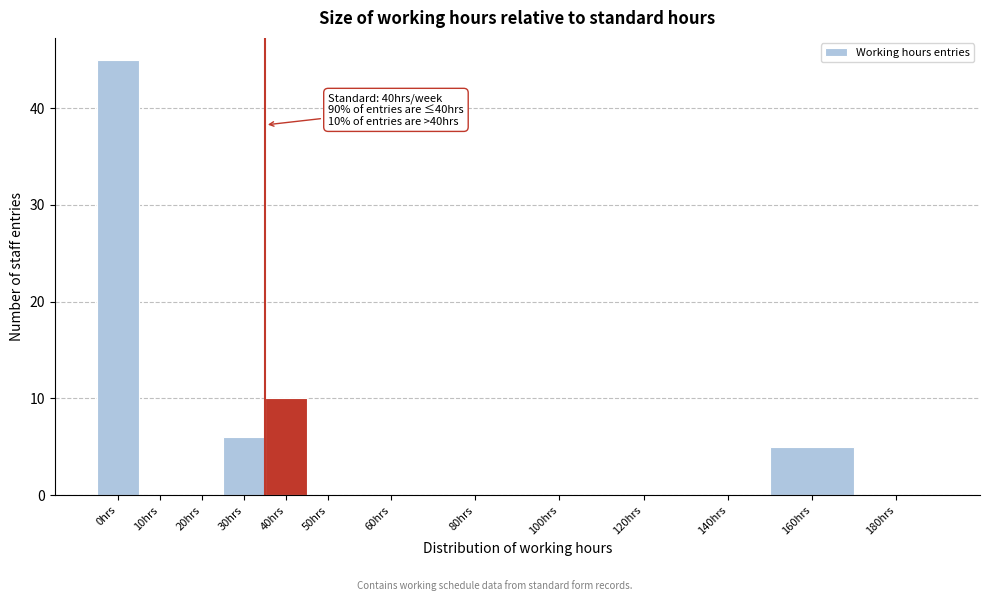

Reading left to right, transcribe all the data shown in this chart.

0hrs=45	10hrs=0	20hrs=0	30hrs=6	40hrs=10	50hrs=0	60hrs=0	80hrs=0	100hrs=0	120hrs=0	140hrs=0	160hrs=5	180hrs=0